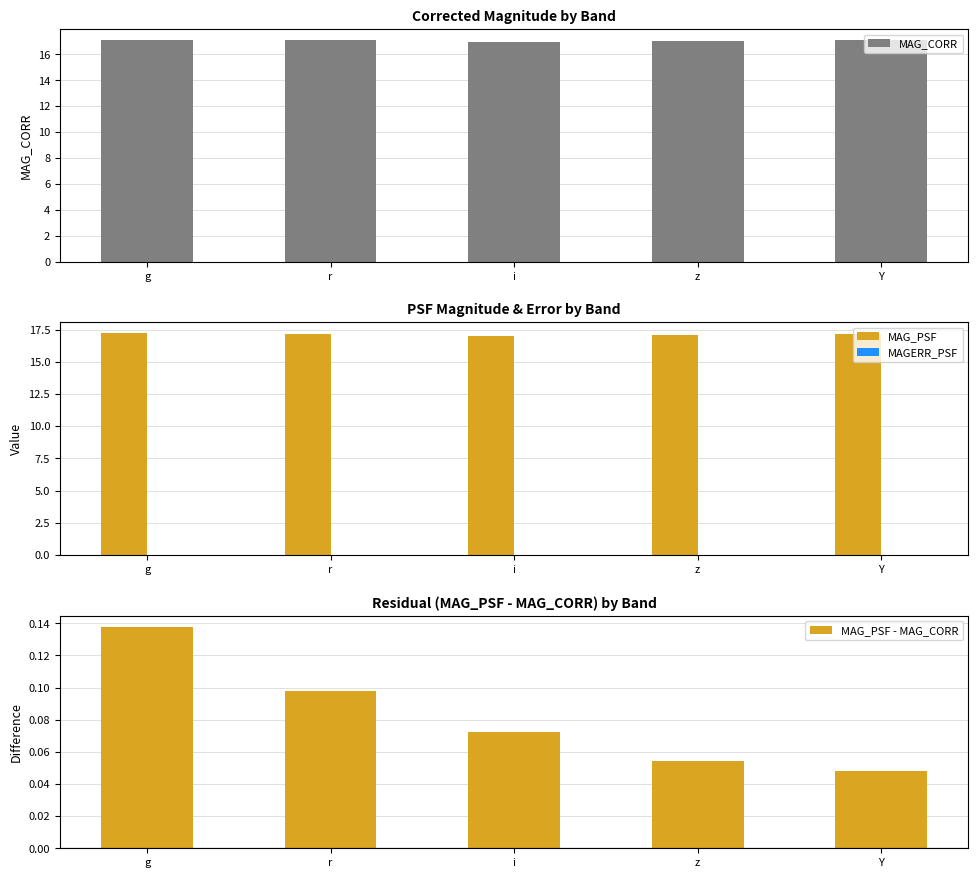

What is the value of the MAG_PSF bar at the 5th from the left?

17.1